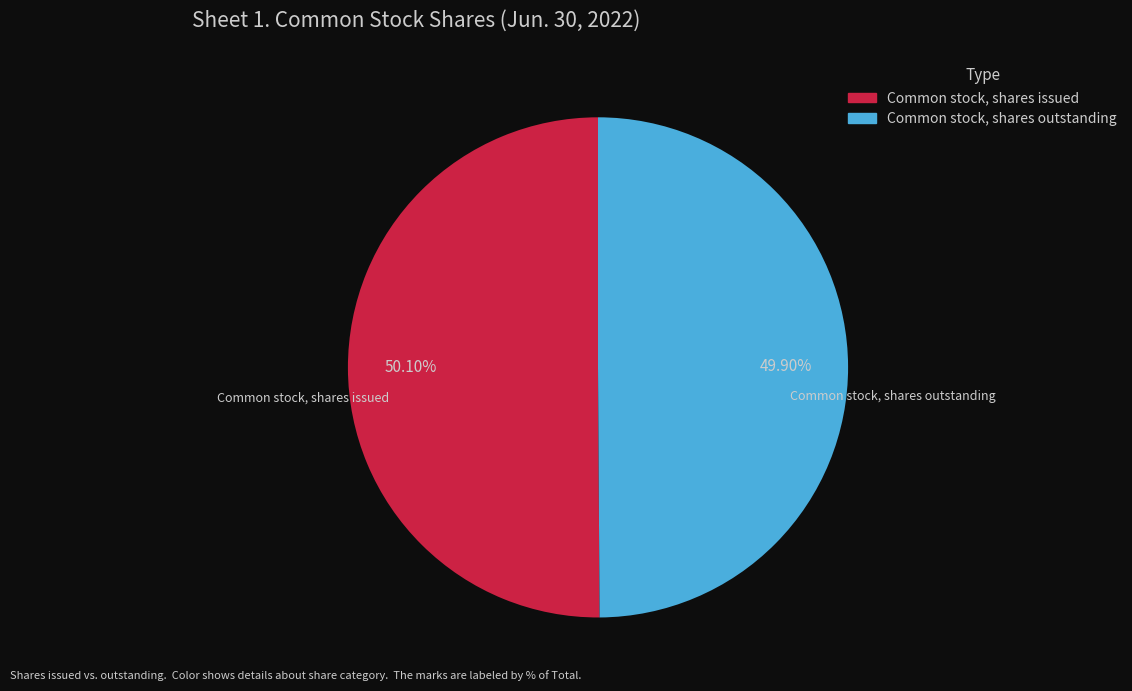

What is the ratio of the value at Common stock, shares outstanding to the value at Common stock, shares issued?

1.0